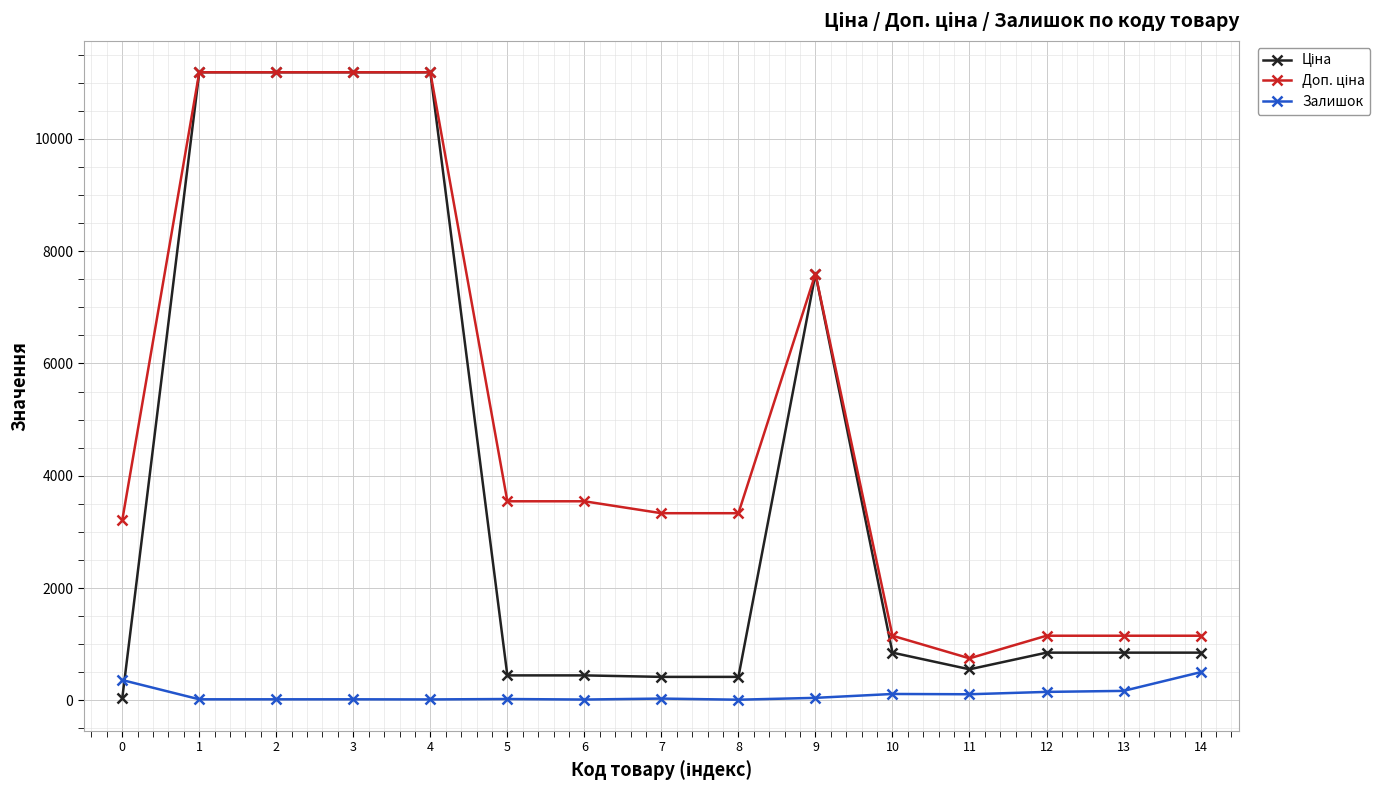

What is the maximum value shown in the chart?

11188.2